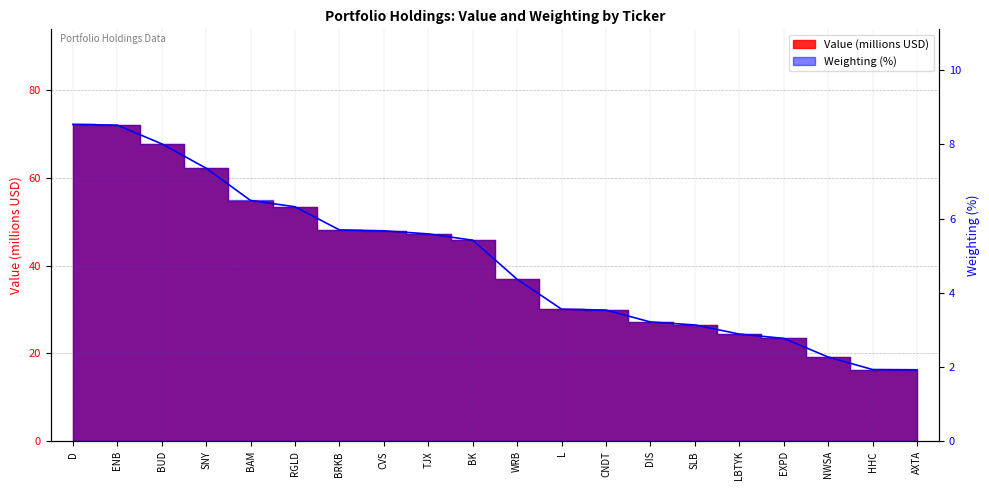

Count the number of values greater than 5.

10